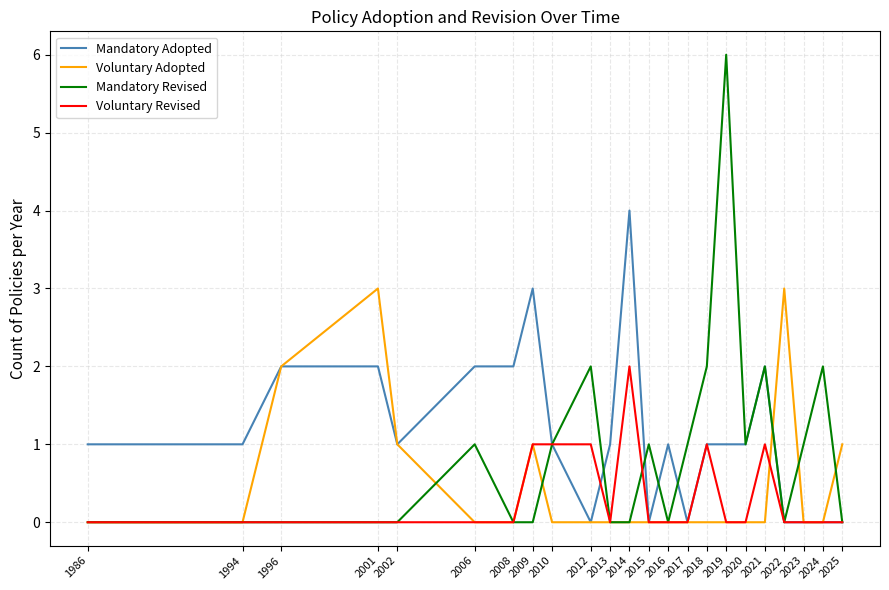

Is it true that Voluntary Revised equals 0 at 2008?

True